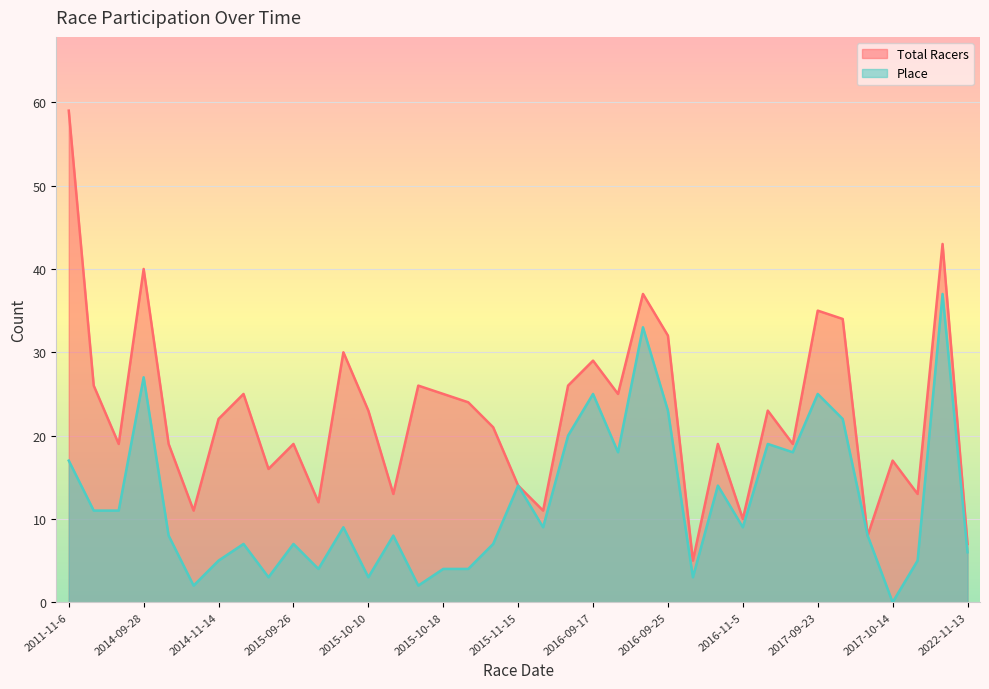

The value of Place at 2015-10-17 is 3. True or false?

False